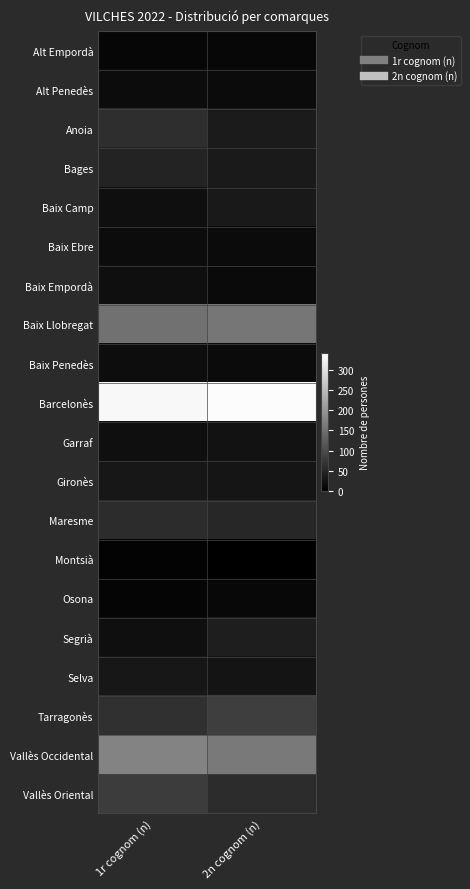

Count the number of data series in this chart.

20